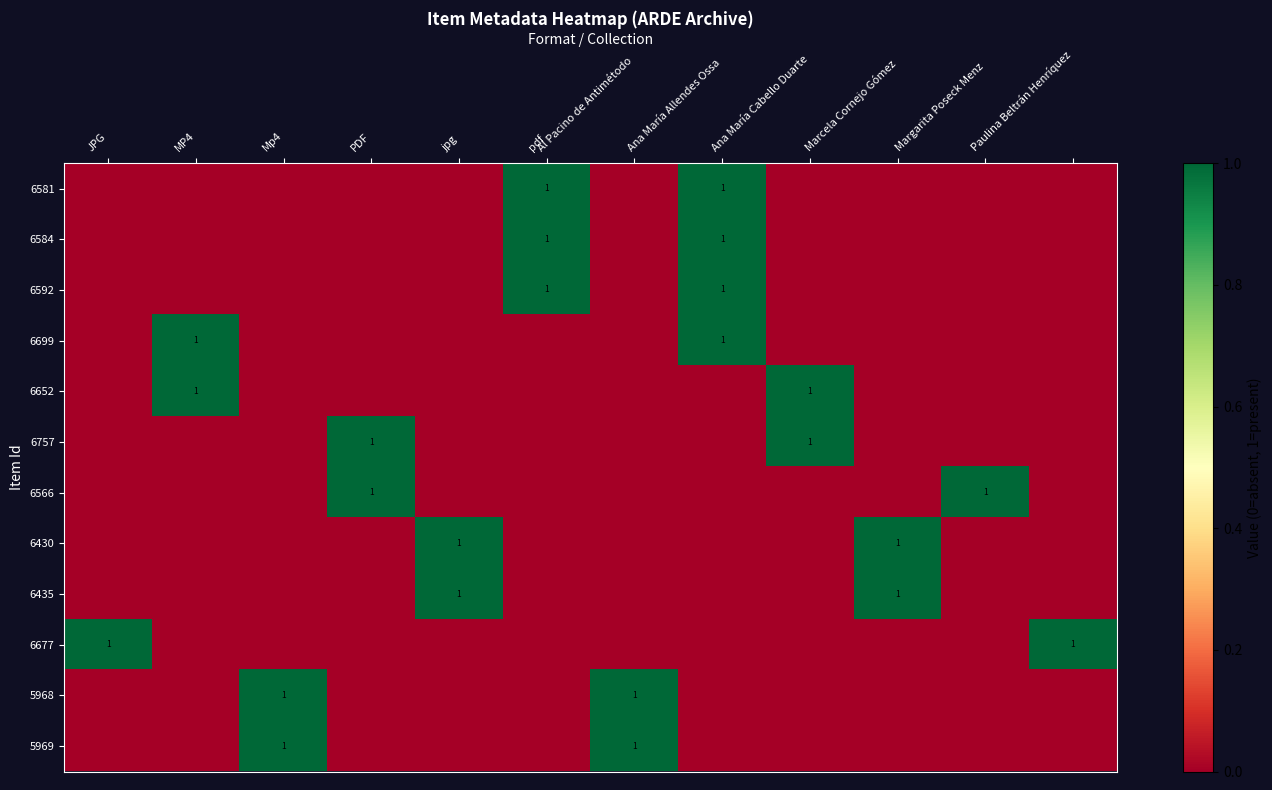

What is the total value across all series at Margarita Poseck Menz?

1